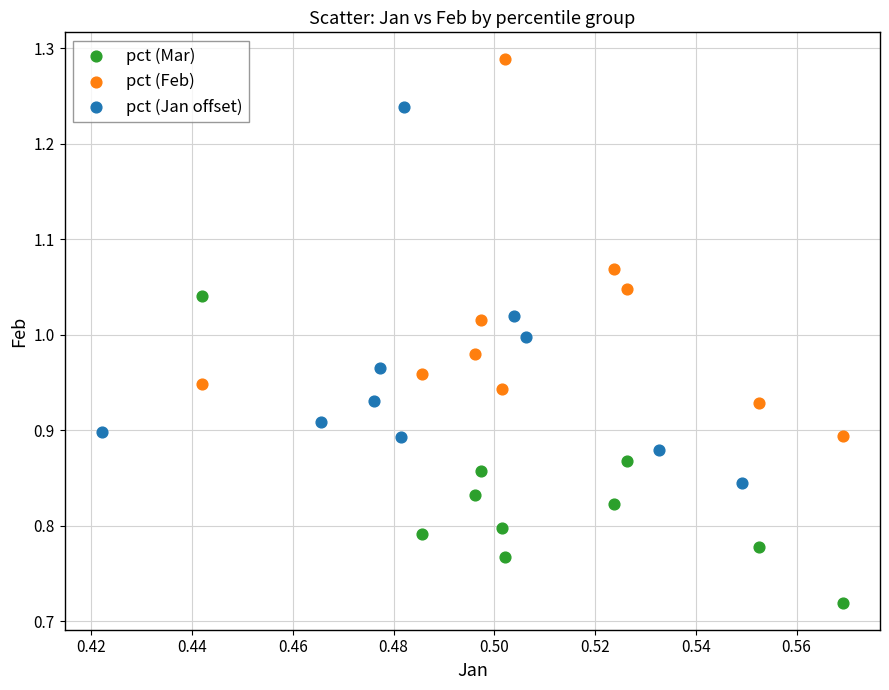

Which series reaches the maximum Y coordinate?

pct (Feb)